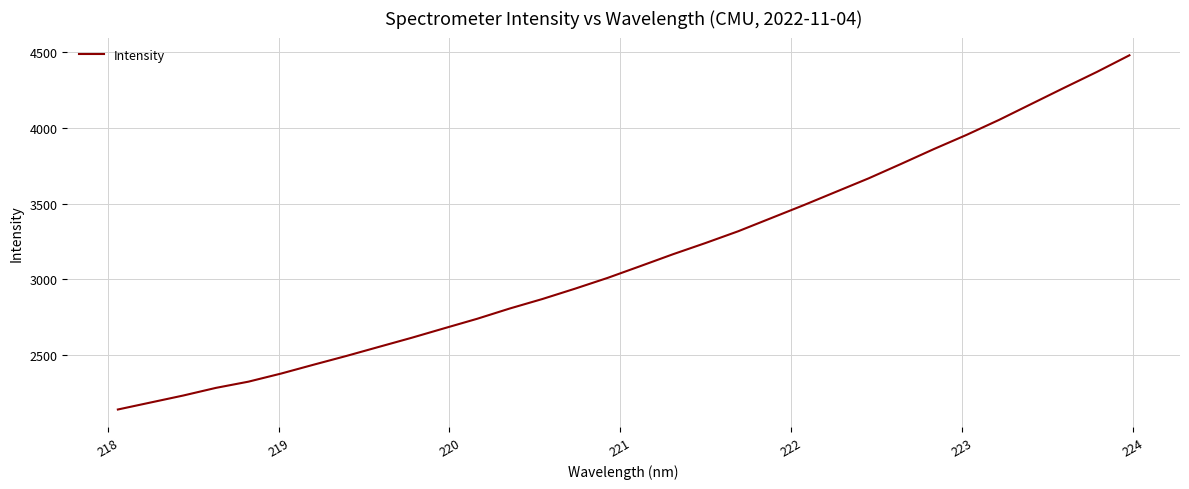

What is the maximum value shown in the chart?

4477.6